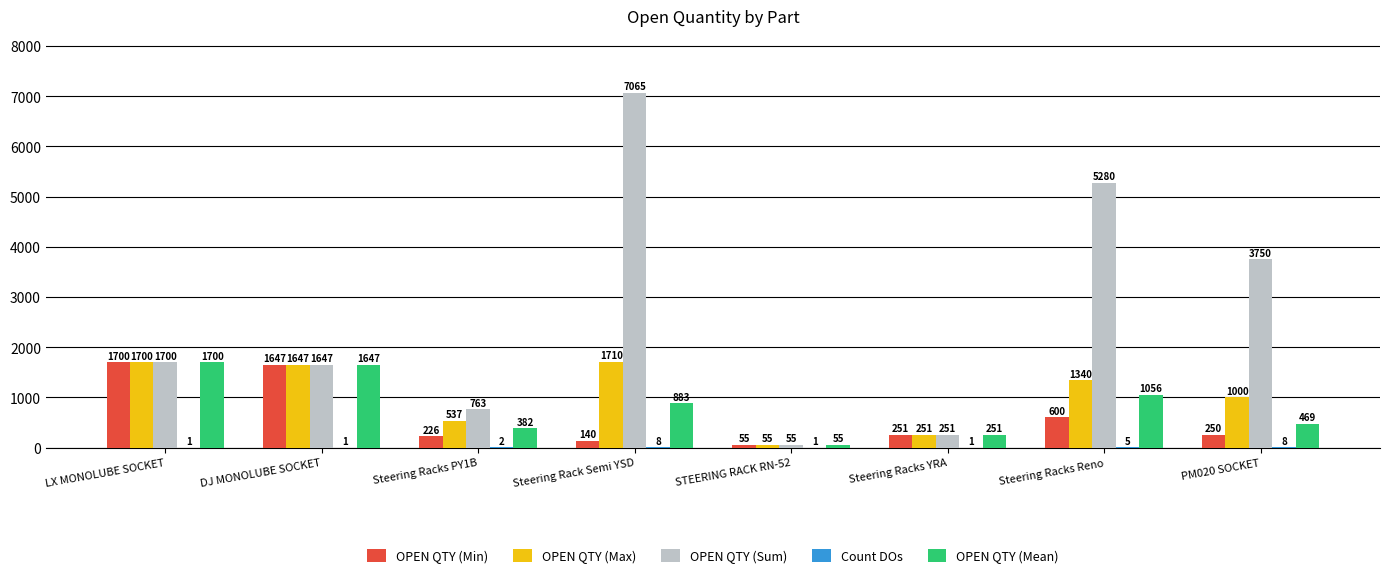

The OPEN QTY (Max) series shows 1000 at PM020 SOCKET. True or false?

True